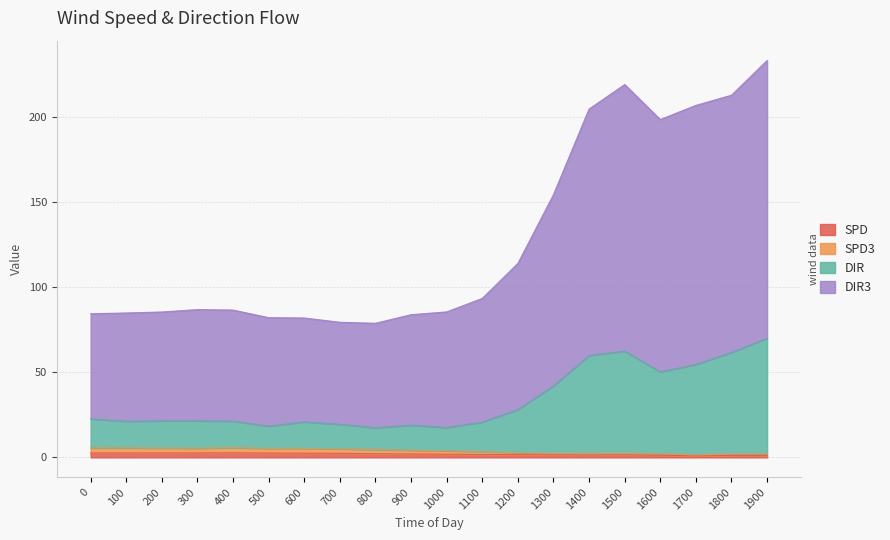

What is the difference between the highest and lowest values at 400?

84.0